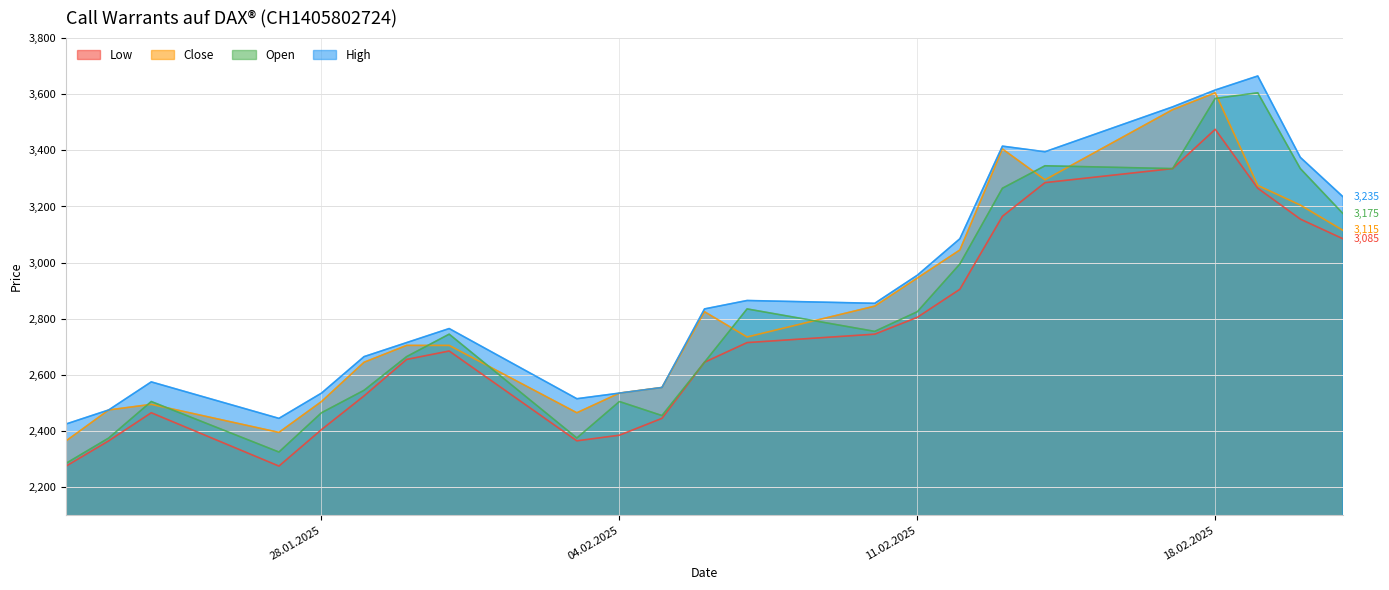

What is the label of the 13th point from the right?

05.02.2025